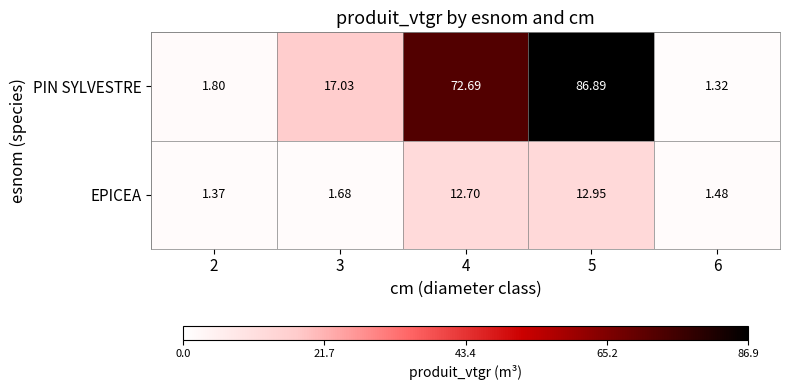

Which series has the widest spread of values?

PIN SYLVESTRE